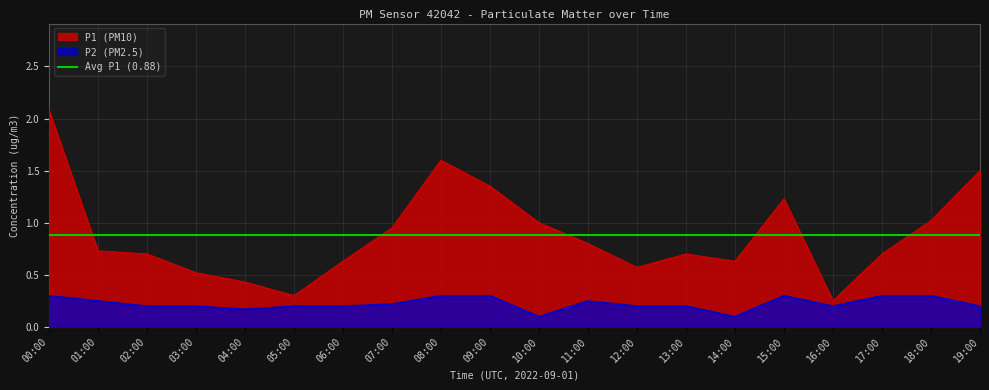

What is the value of the P1 point at the 2nd from the left?

0.7